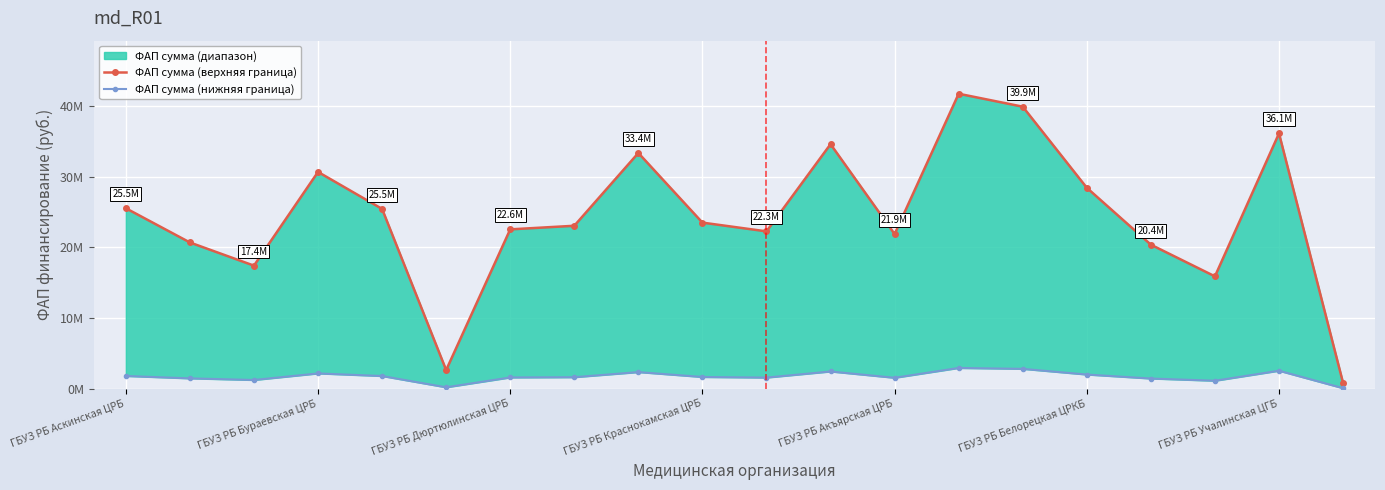

True or false: ФАП сумма (нижняя граница) and ФАП сумма (верхняя граница) intersect in this chart.

False